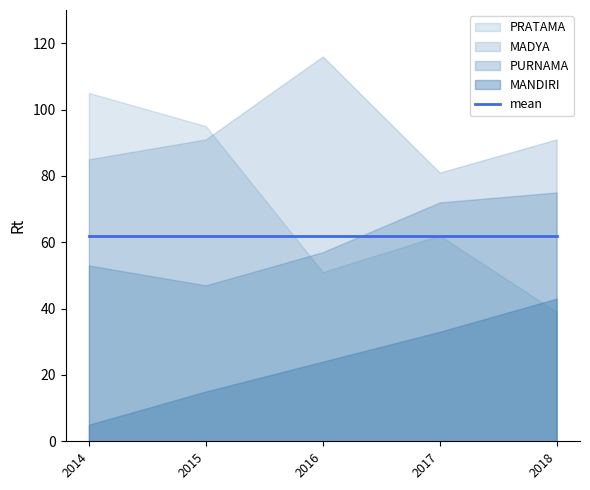

The value of PURNAMA at 2017 is 72. True or false?

True